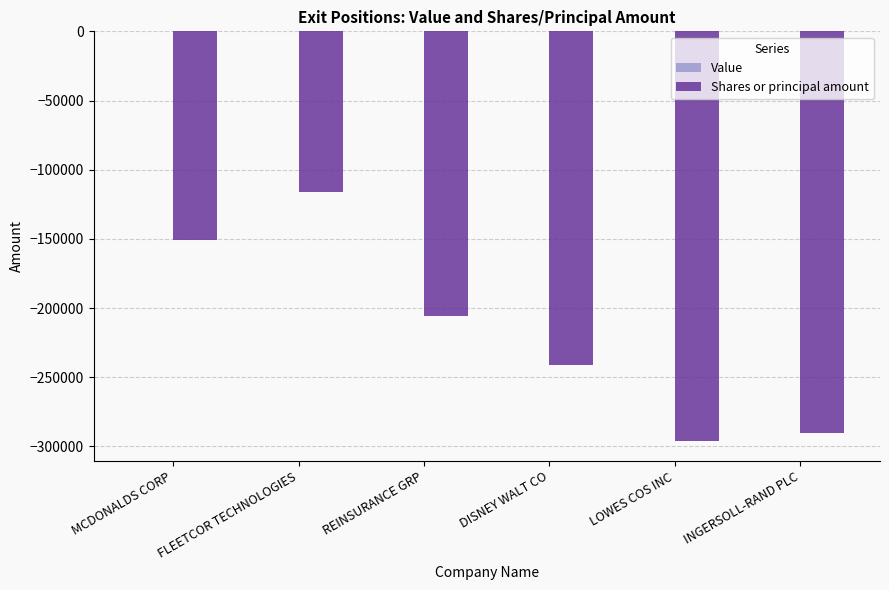

What is the label of the 3rd bar from the left?

REINSURANCE GRP